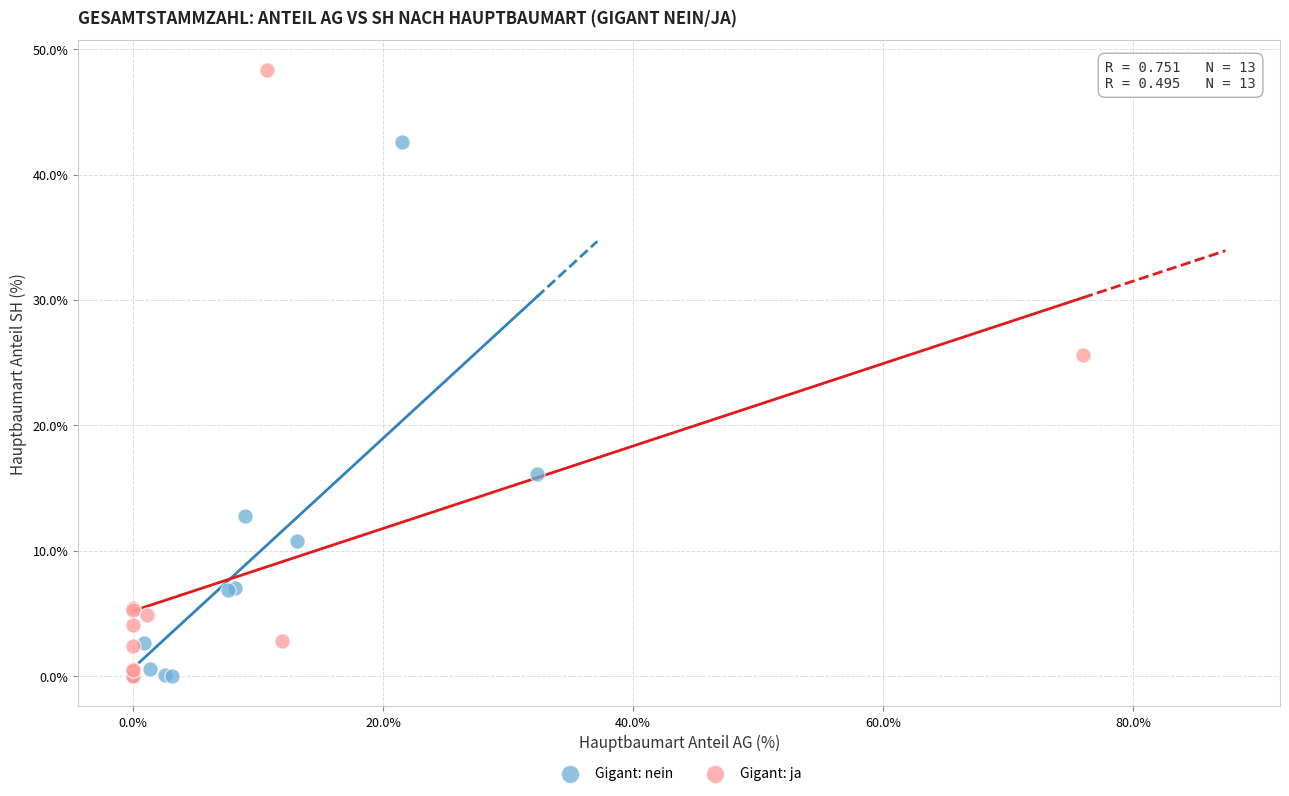

Which series has the widest spread of Y values?

Gigant: ja